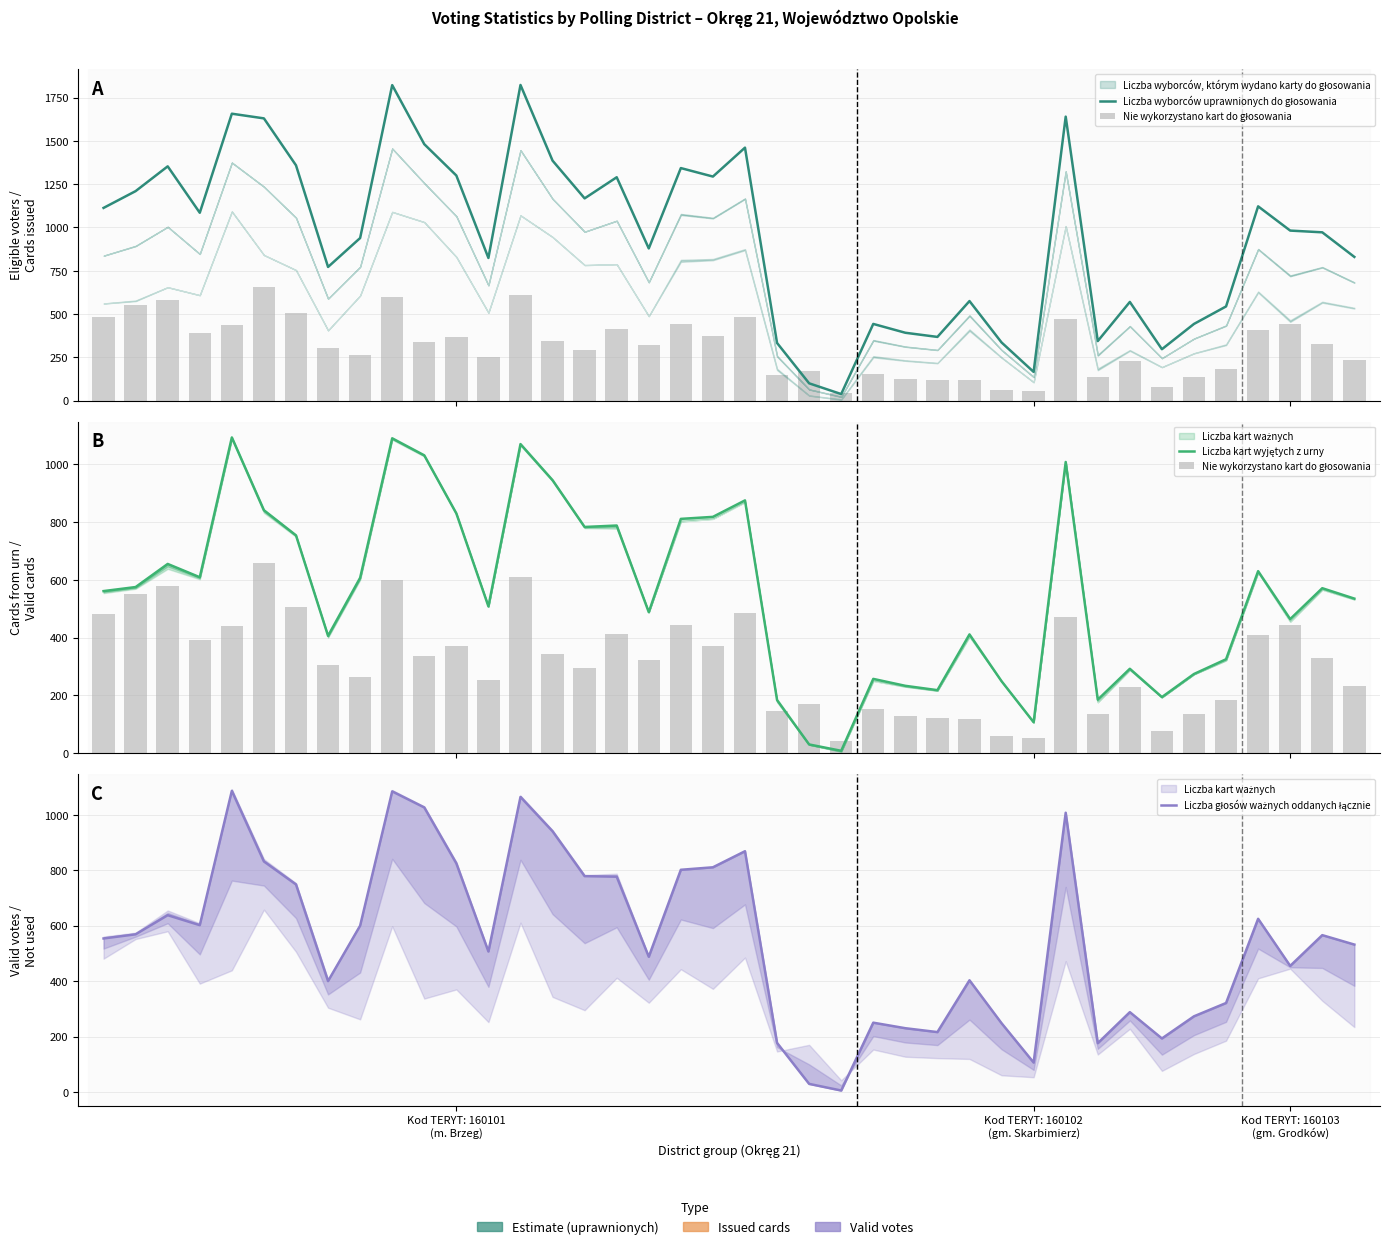

Reading left to right, extract all data points from this chart.

Liczba wyborców uprawnionych do głosowania: 1113	1210	1353	1085	1657	1630	1359	772	939	1822	1481	1300	824	1823	1386	1168	1290	879	1343	1294	1461	333	100	38	443	392	368	575	336	166	1640	344	570	297	443	544	1122	982	972	830
Nie wykorzystano kart do głosowania: 481	552	580	391	439	658	506	304	262	598	337	370	252	611	343	295	412	322	443	372	485	146	170	42	153	127	122	119	60	53	472	135	228	76	137	185	410	445	329	234
Liczba kart wyjętych z urny: 561	575	655	609	1093	841	754	406	607	1090	1031	830	508	1070	945	783	788	488	811	818	875	184	30	8	257	233	218	411	249	107	1008	185	292	194	274	325	630	464	571	535
Liczba głosów ważnych oddanych łącznie: 554	569	638	602	1087	832	749	400	600	1085	1027	825	507	1065	941	779	777	488	802	811	869	177	29	5	250	230	216	403	248	106	1008	176	288	193	273	321	625	455	566	532